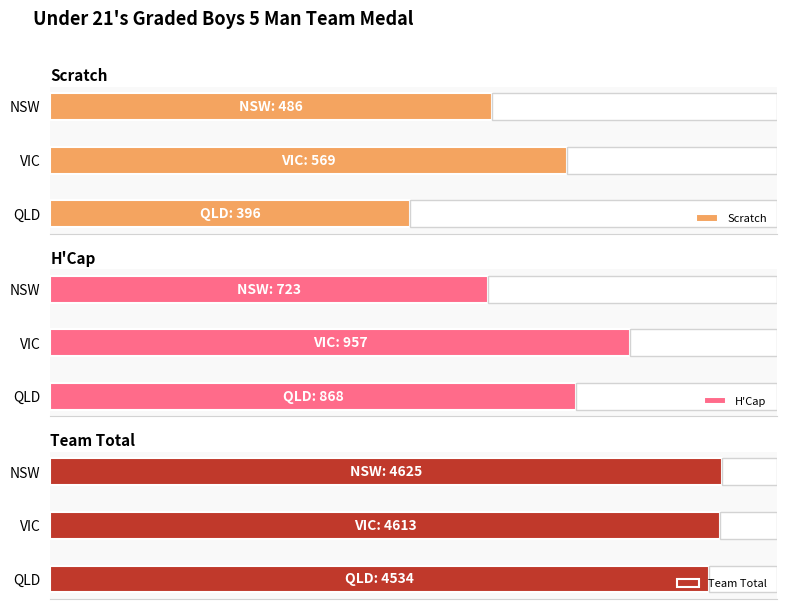

What is the highest value of the H'Cap series?

957